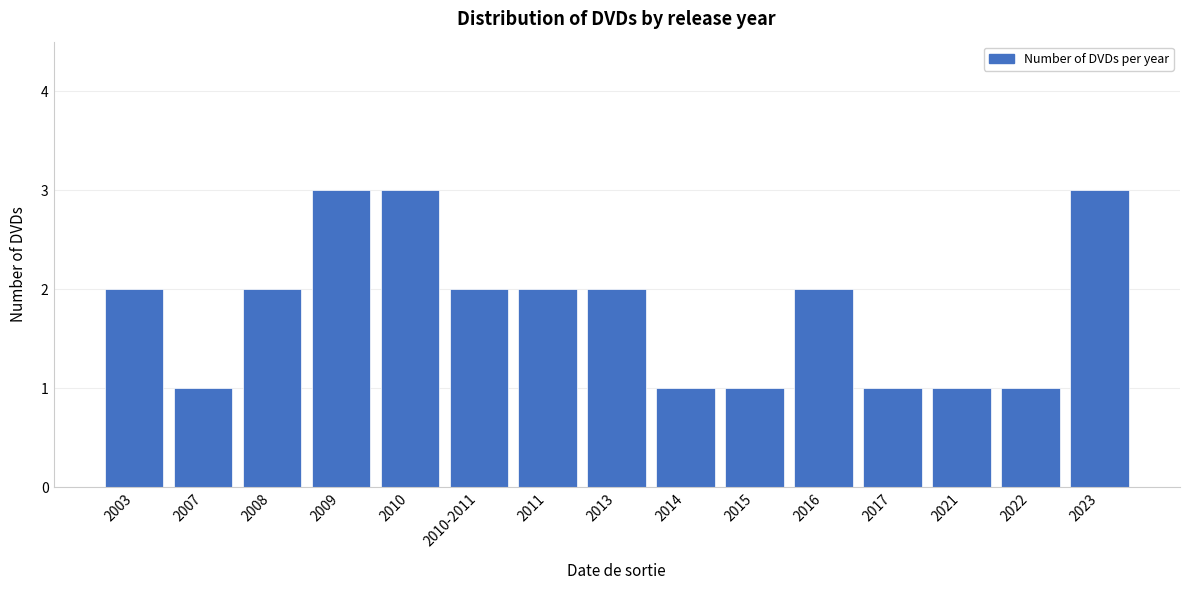

Reading left to right, what are all the values shown in this chart?

2003=2	2007=1	2008=2	2009=3	2010=3	2010-2011=2	2011=2	2013=2	2014=1	2015=1	2016=2	2017=1	2021=1	2022=1	2023=3